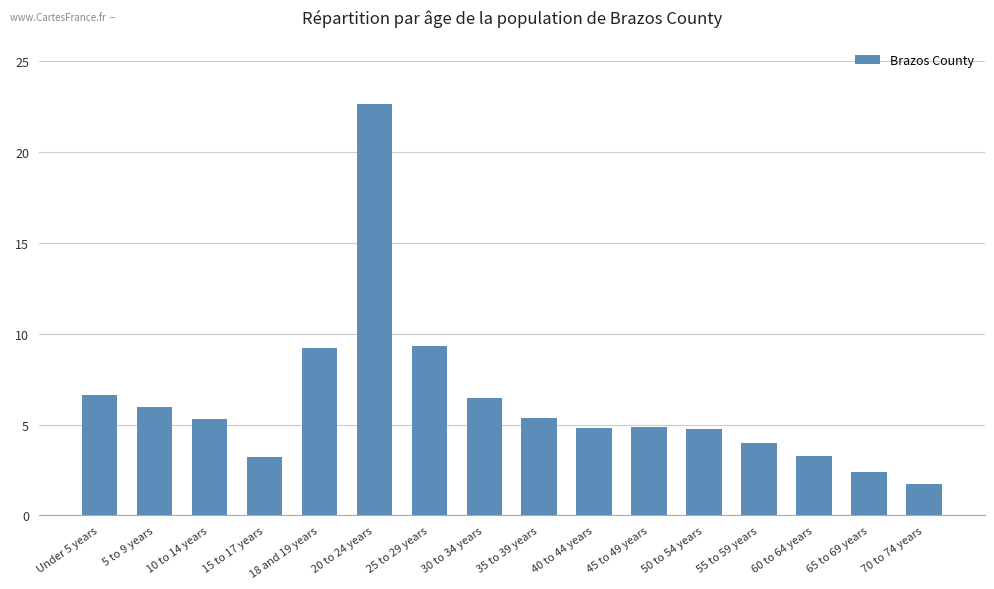

What is the approximate value at 20 to 24 years?

22.6